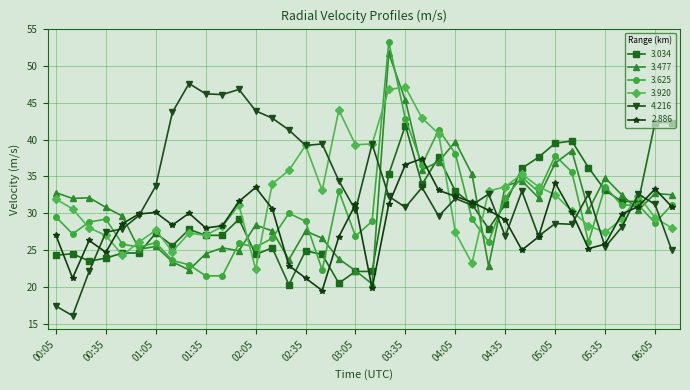

What is the difference between the maximum and second lowest values in the 4.216 series?

30.2